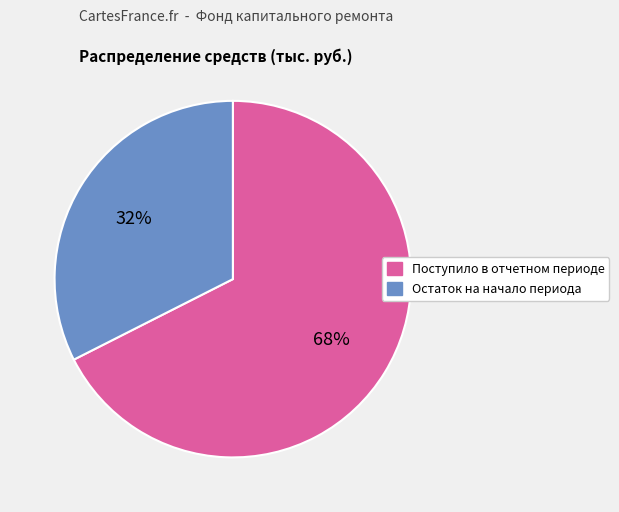

What is the largest slice in the pie chart?

Поступило в отчетном периоде